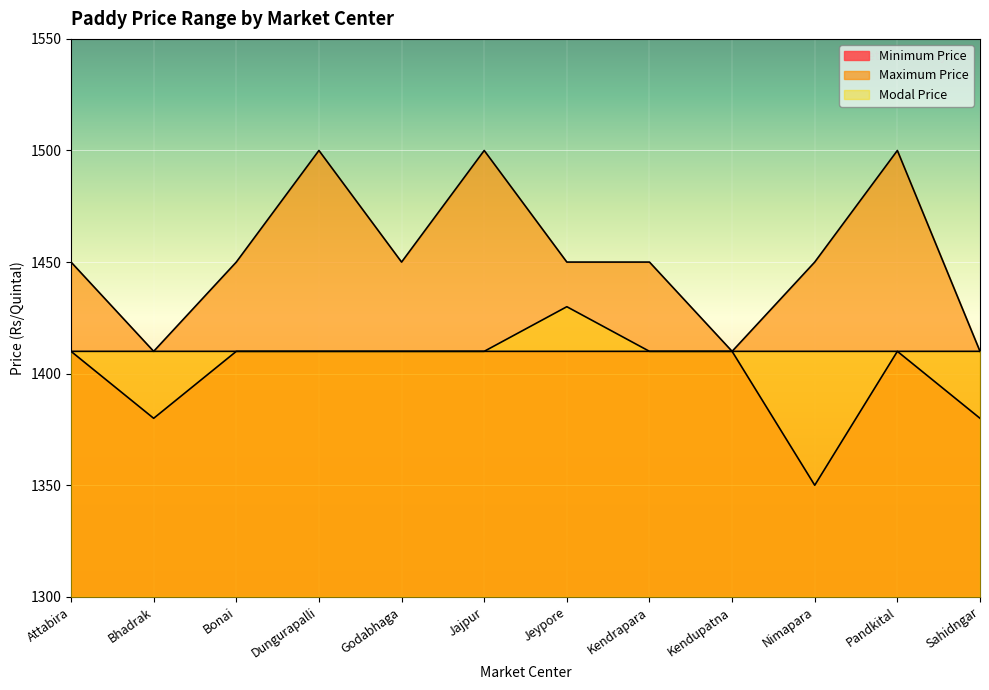

Which series has the largest total across all categories?

Maximum Price